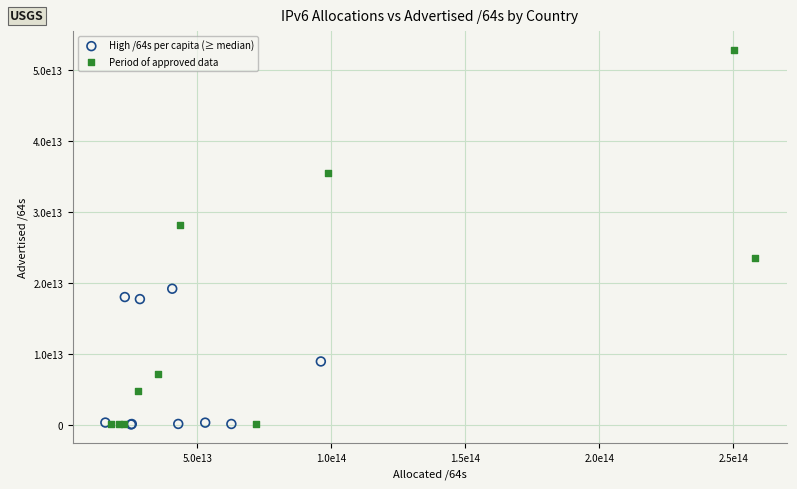

Which series contains the highest Y value?

Period of approved data